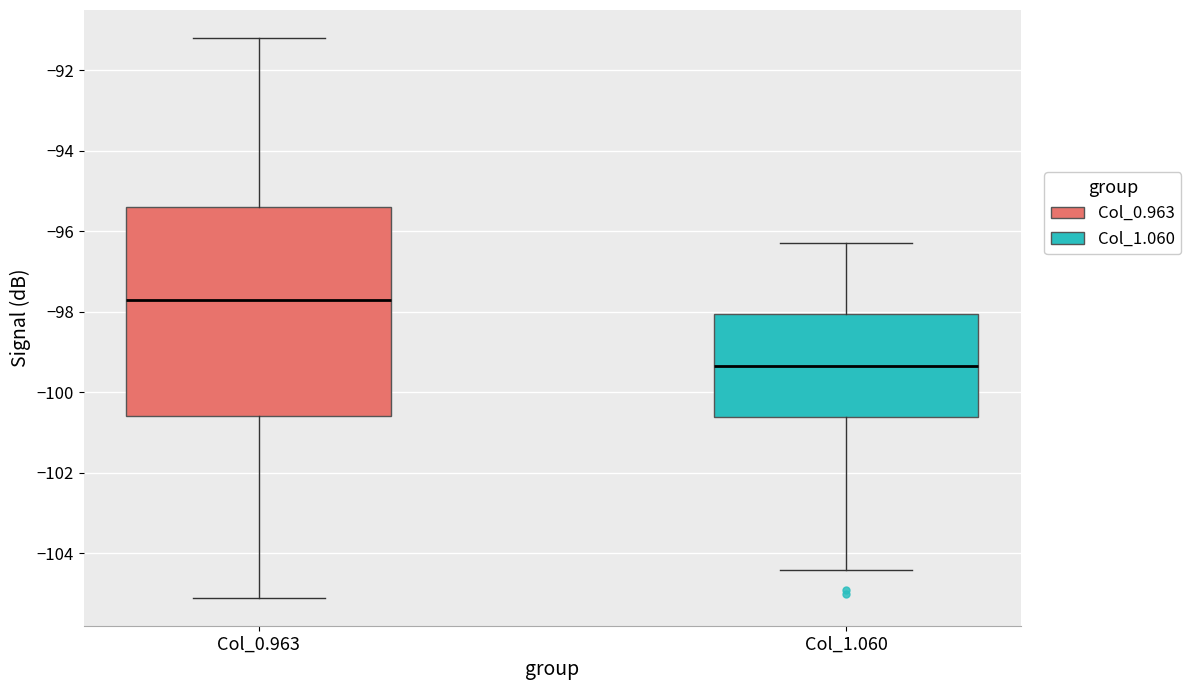

Which box is the tallest, from its lower edge to its upper edge?

Col_0.963